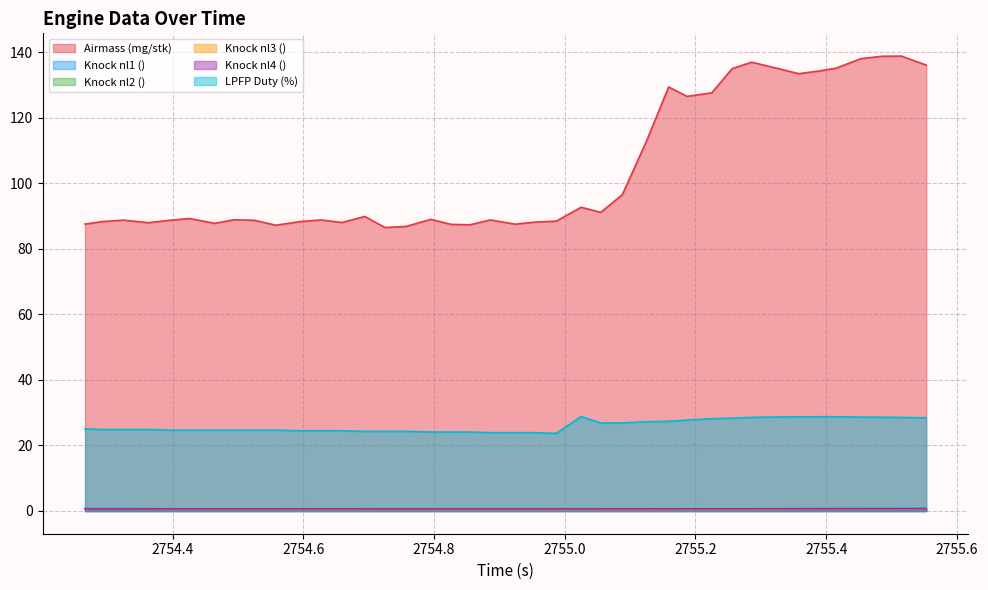

List the labels in order of Knock nl1 () value, smallest first.

2754.987, 2754.924, 2754.955, 2755.025, 2754.886, 2755.055, 2754.855, 2755.088, 2755.125, 2754.826, 2755.159, 2754.795, 2755.187, 2754.757, 2755.225, 2754.725, 2754.694, 2754.659, 2754.627, 2754.595, 2755.256, 2754.558, 2754.525, 2755.286, 2754.464, 2754.494, 2754.426, 2754.363, 2754.396, 2755.324, 2754.325, 2755.358, 2754.266, 2754.293, 2755.388, 2755.415, 2755.453, 2755.485, 2755.515, 2755.553